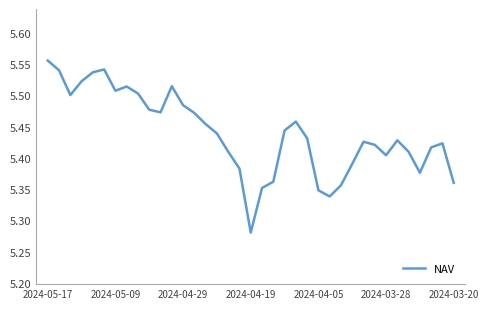

What is the difference between the maximum and minimum values?

0.3